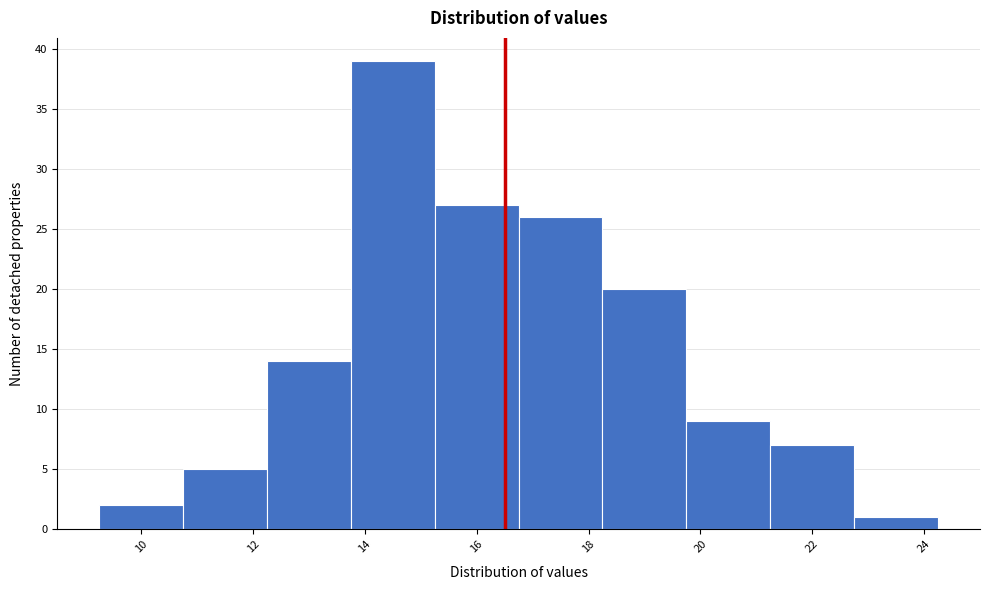

Reading left to right, transcribe this chart: for each bar, give the range it covers on the x-axis and its height. Neither the bar edges nor the heights are printed on the chart, so give them approximately, as read against the axes.

9.25 to 10.75: 2
10.75 to 12.25: 5
12.25 to 13.75: 14
13.75 to 15.25: 39
15.25 to 16.75: 27
16.75 to 18.25: 26
18.25 to 19.75: 20
19.75 to 21.25: 9
21.25 to 22.75: 7
22.75 to 24.25: 1